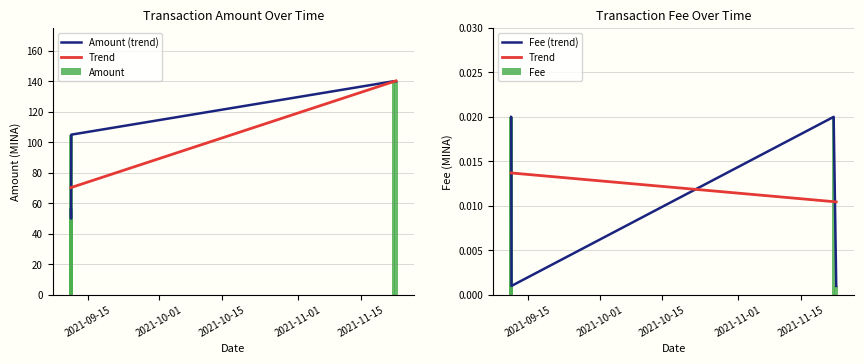

What is the sum of all values?

491.0